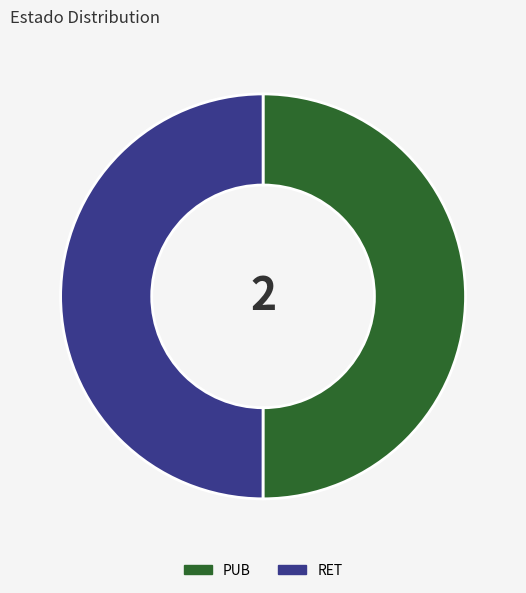

Count the number of slices in the pie.

2